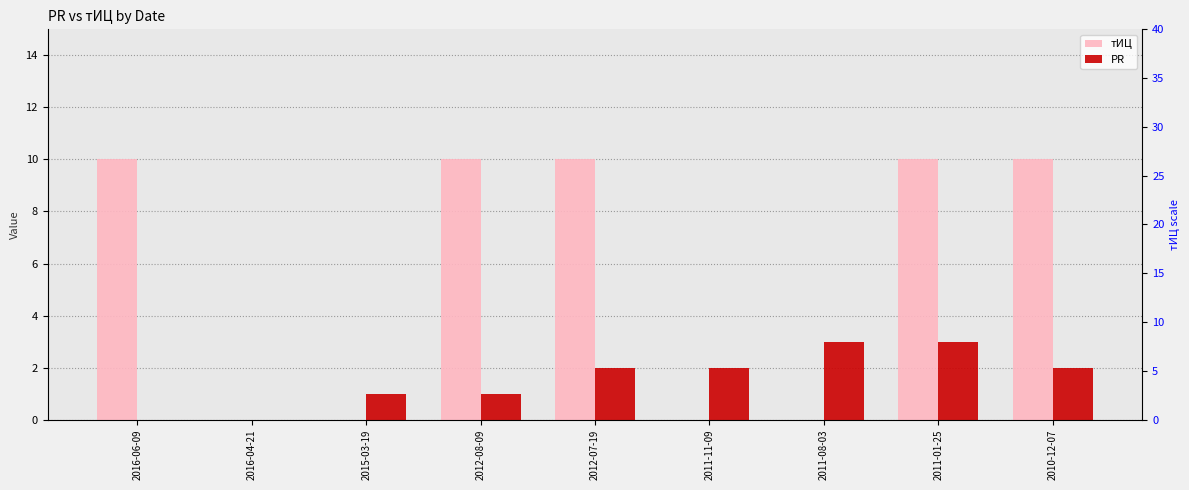

How many bars are there in total?

18